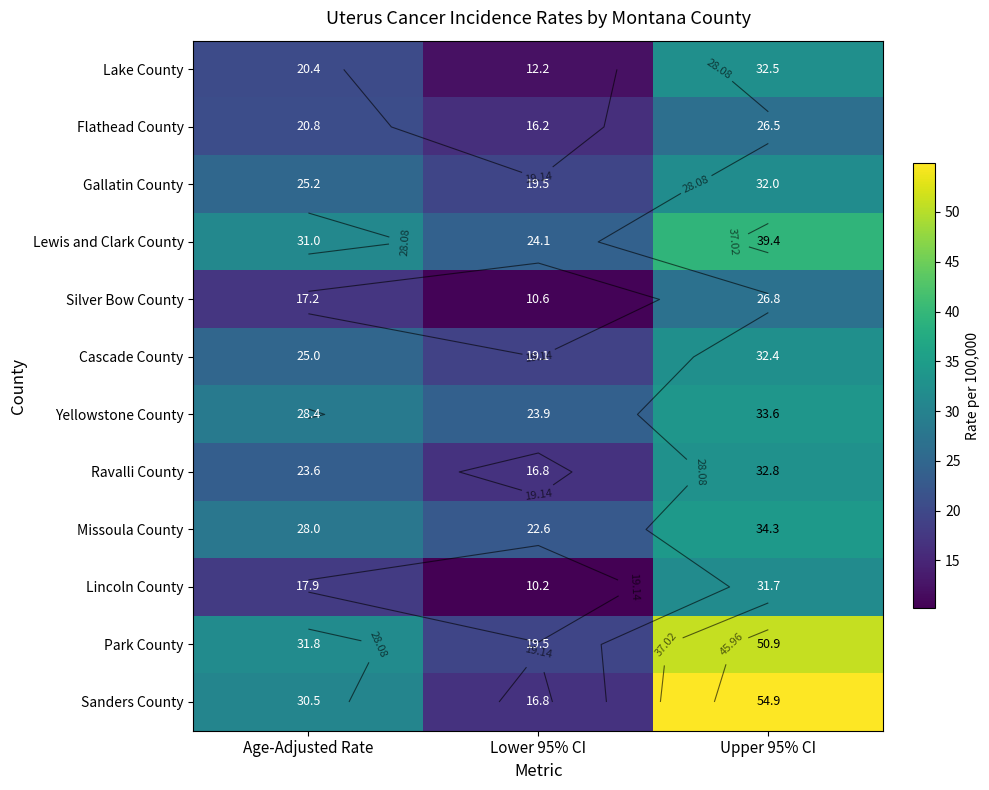

Is it true that Missoula County equals 50.0 at Age-Adjusted Rate?

False